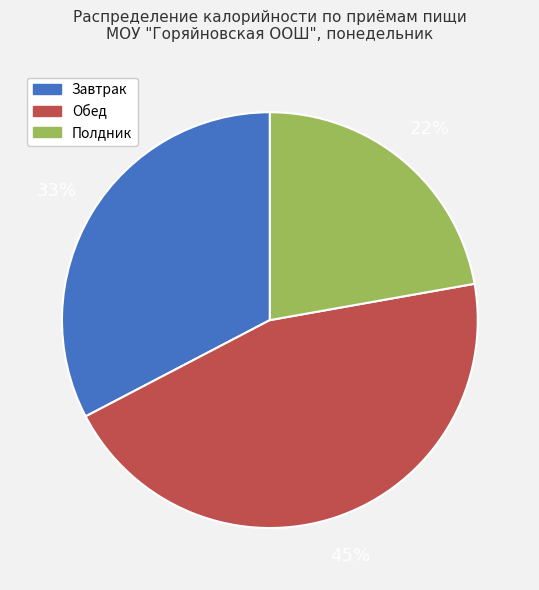

To the nearest percent, what is the difference between the largest and smallest slice percentages?

23%